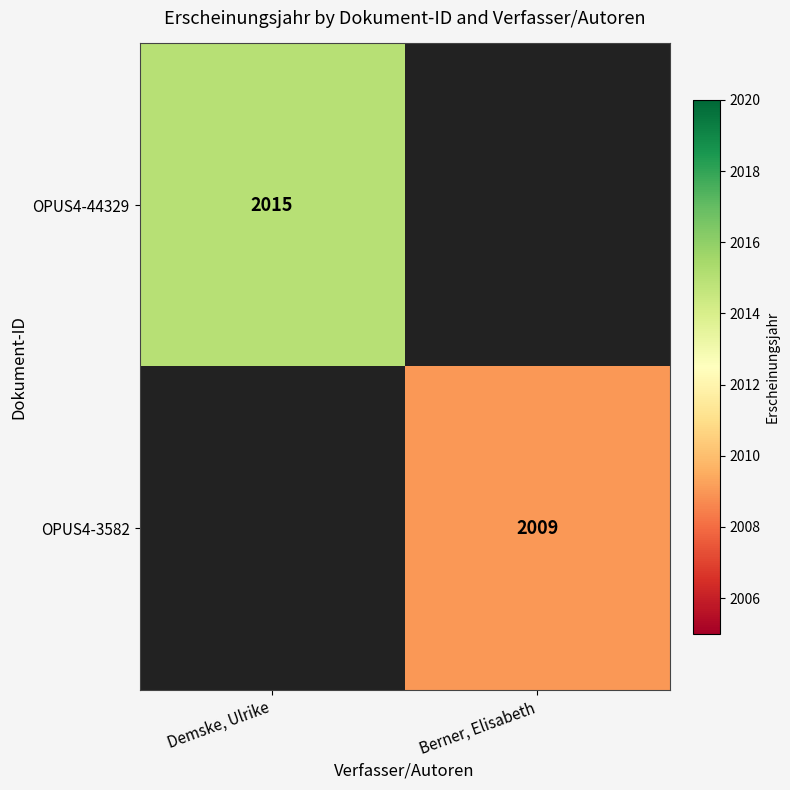

The OPUS4-3582 series shows 2009 at Berner, Elisabeth. True or false?

True